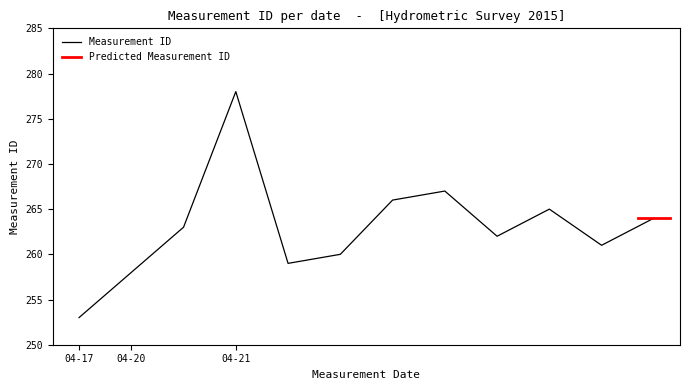

Is it true that Measurement ID equals 253 at 04-17?

True